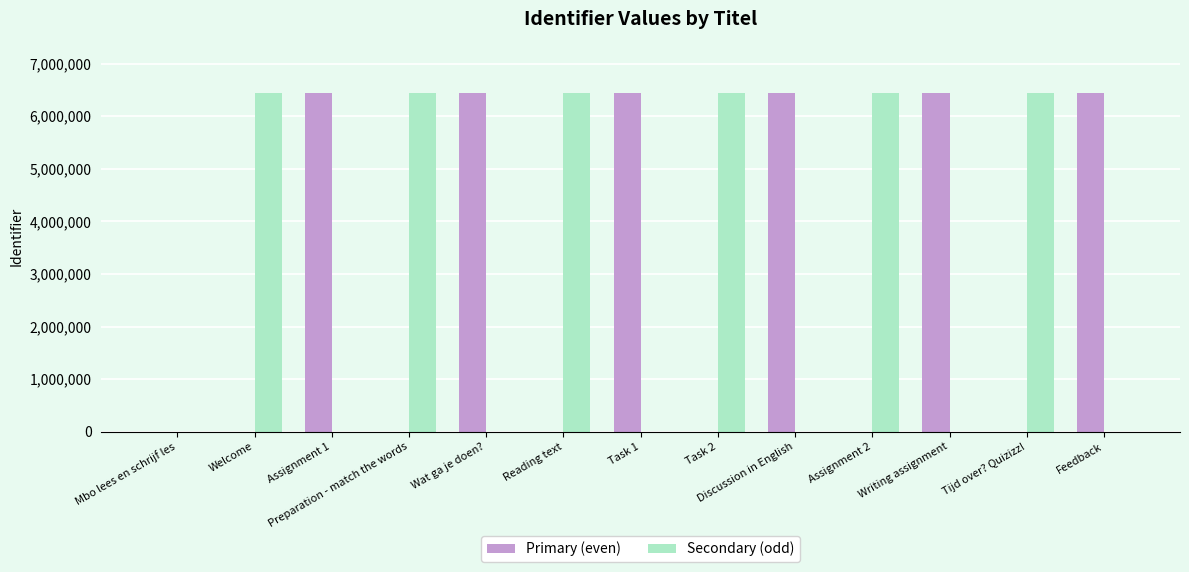

What is the sum of all Secondary (odd) values?

38692264